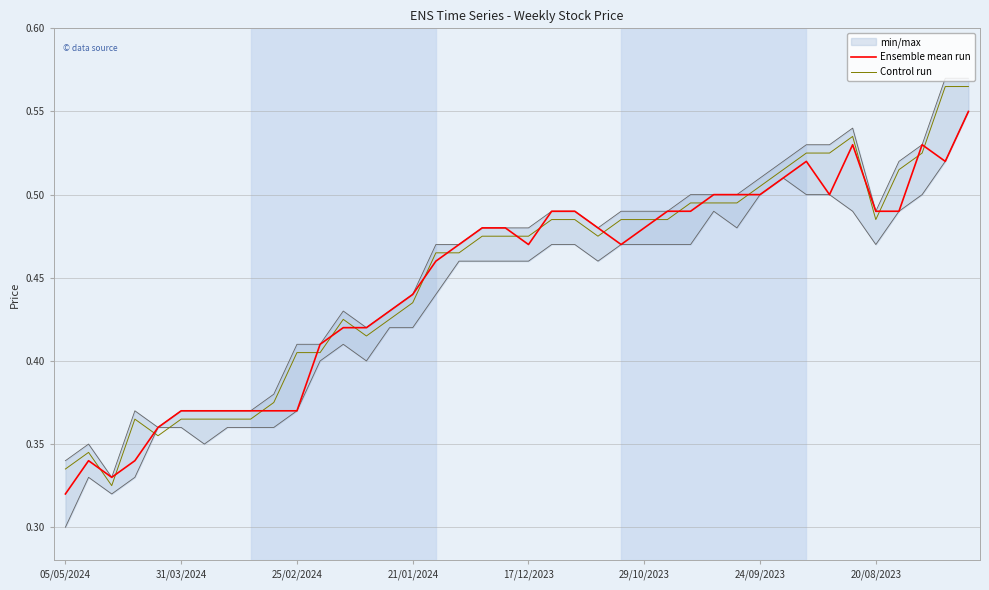

What is the value of the Control run point at the 26th from the left?

0.5